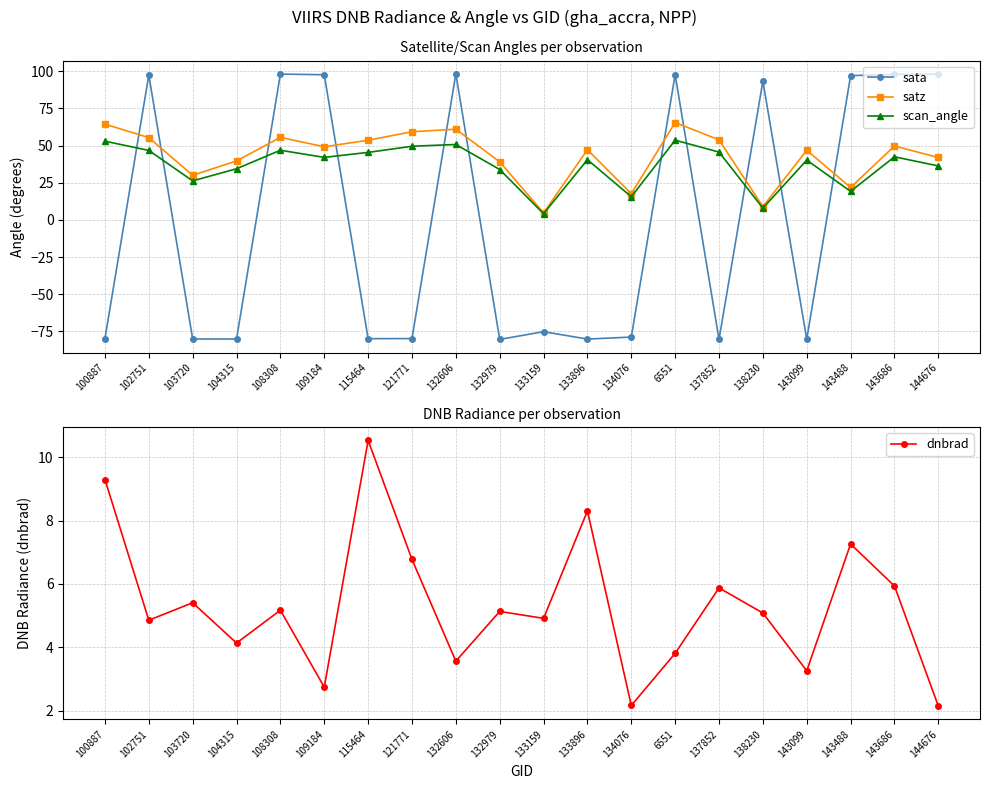

Does the chart display data point markers on the line(s)?

Yes